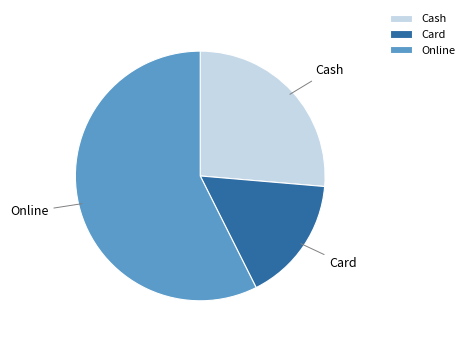

Is it true that Cash is 26% of the pie?

True